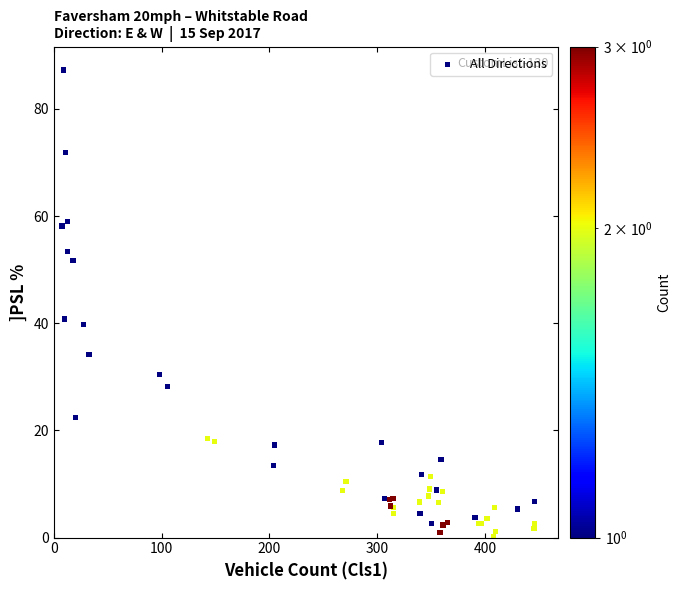

What Y value in the scatter plot is closest to 43?

40.8